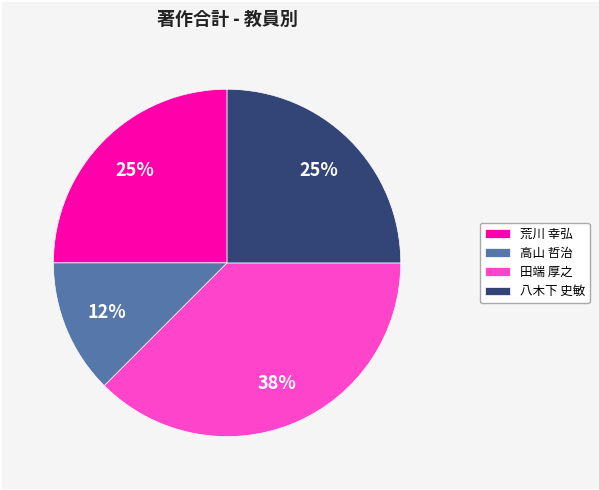

What is the smallest slice in the pie chart?

高山 哲治